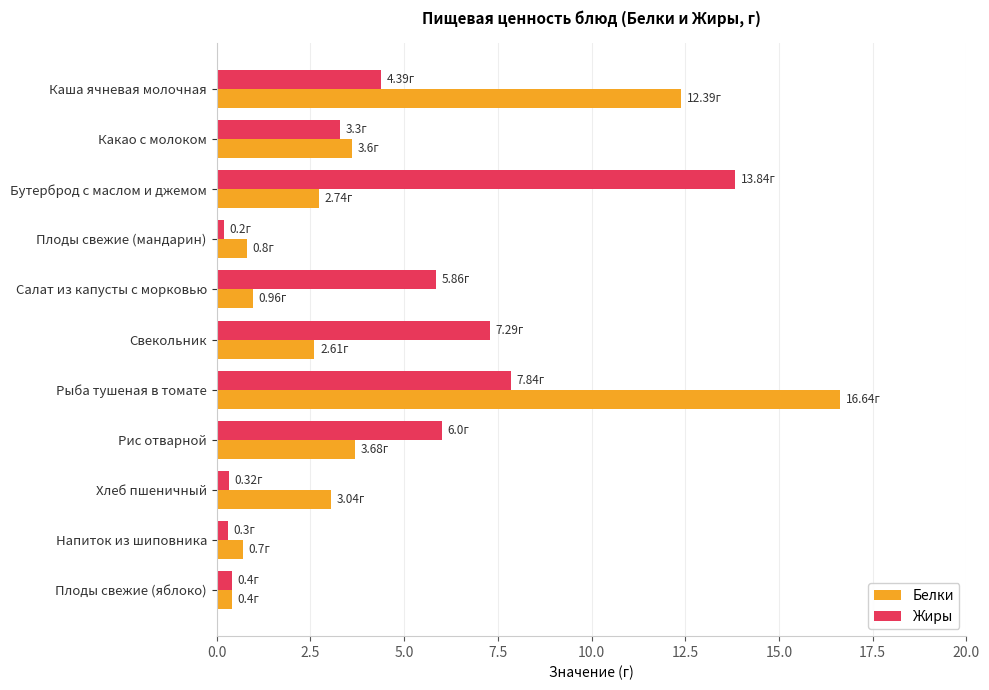

What is the difference between the maximum and minimum values in the Жиры series?

13.6